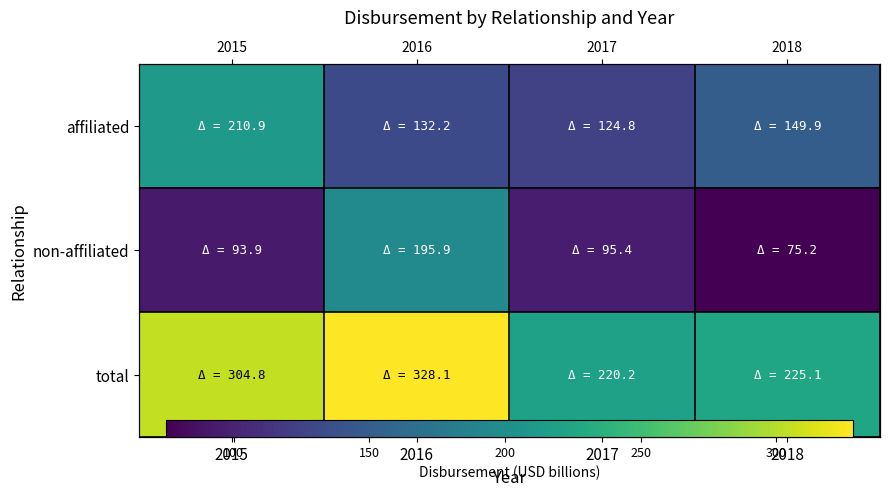

What is the greatest value displayed?

328.1